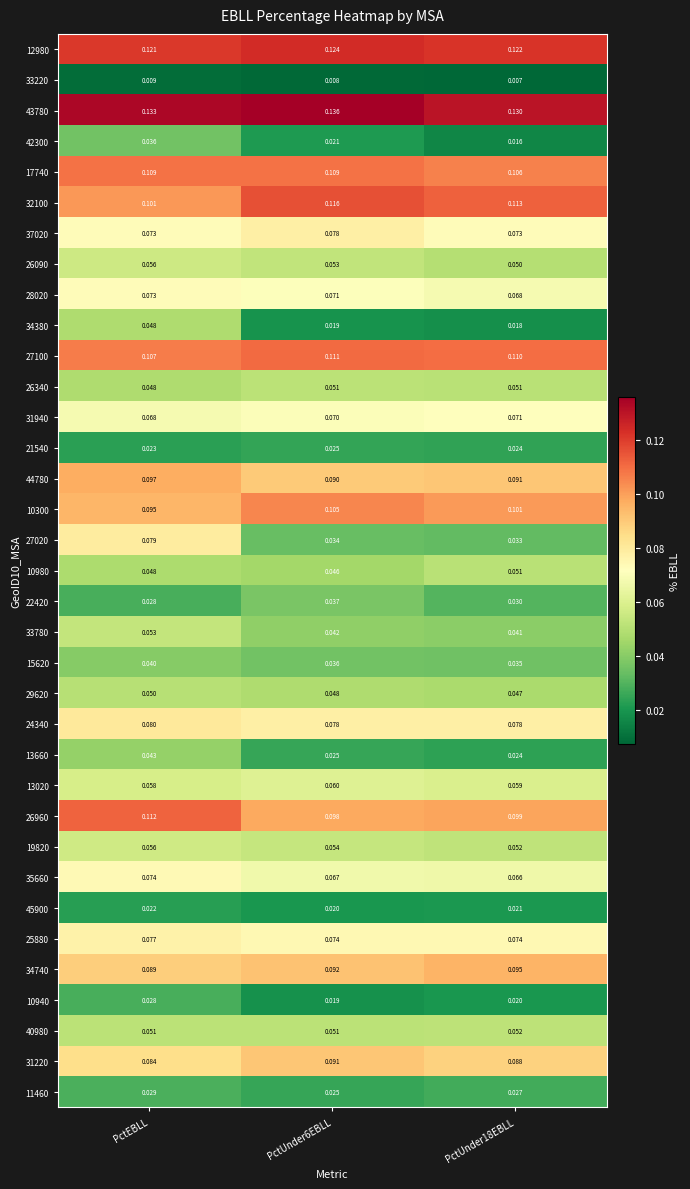

Which series has the largest total across all categories?

43780